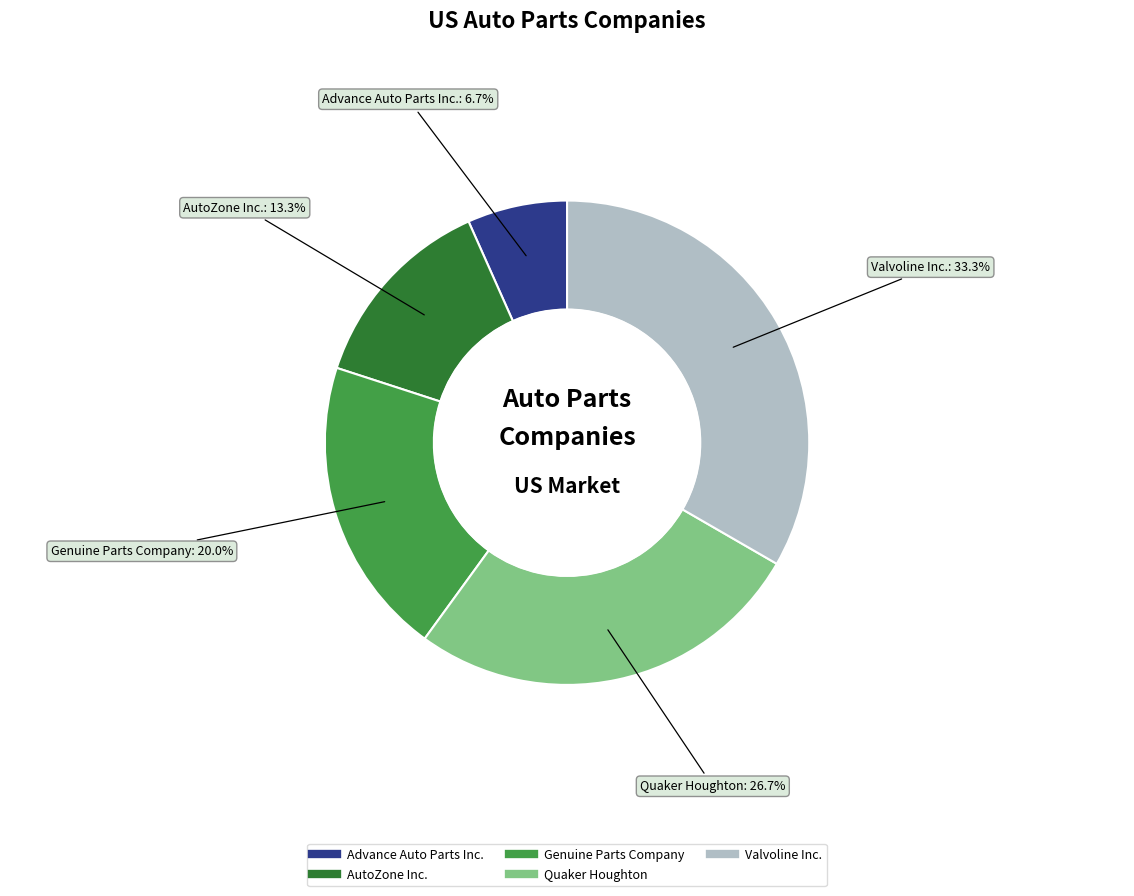

The Genuine Parts Company slice represents 28% of the pie. True or false?

False